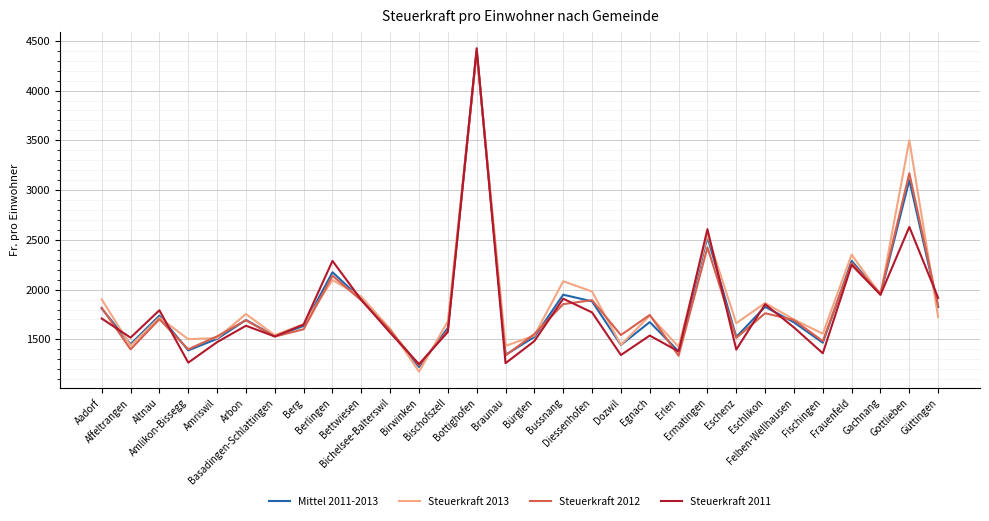

Count the number of data series in this chart.

4